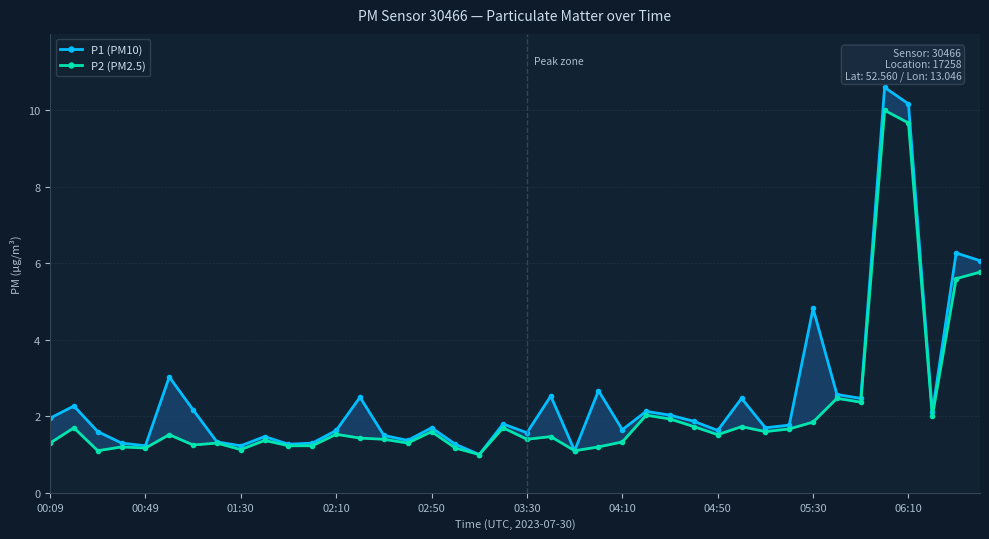

How many distinct data groups are displayed?

2